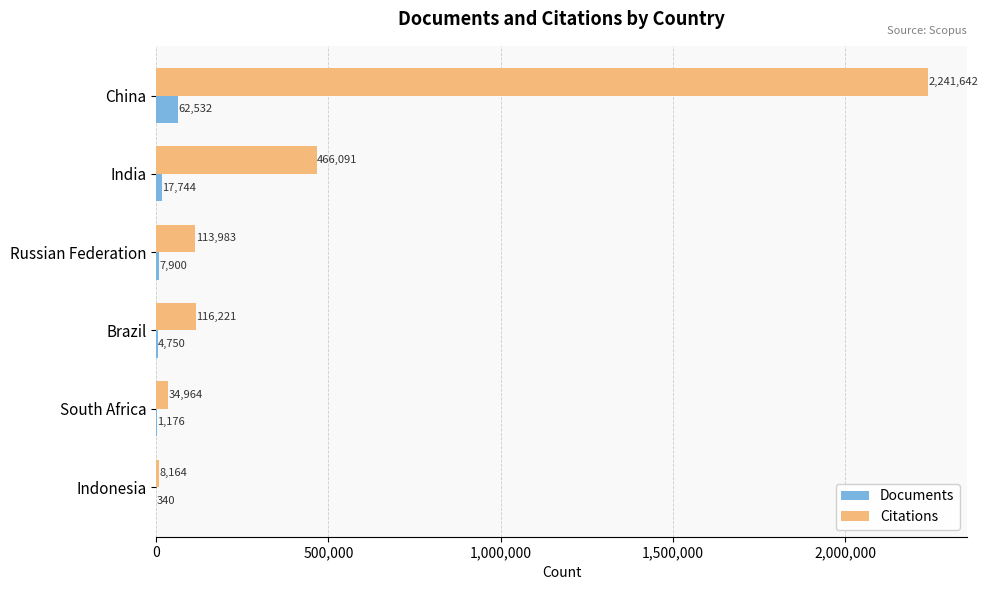

Between India and Brazil, which series saw the biggest shift?

Citations